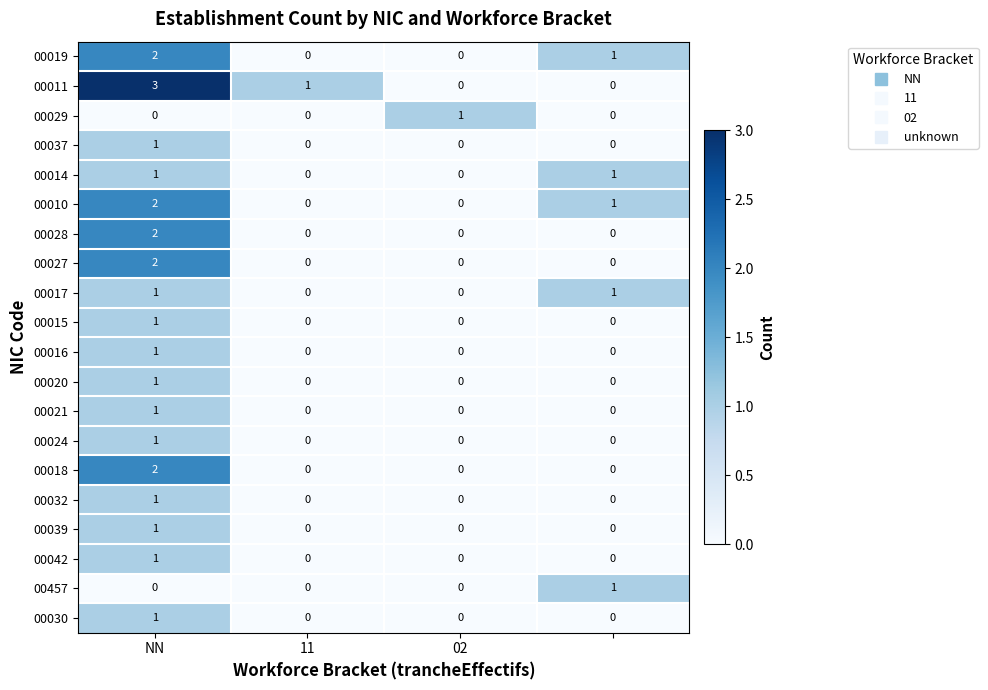

Which series has the largest total across all categories?

00011